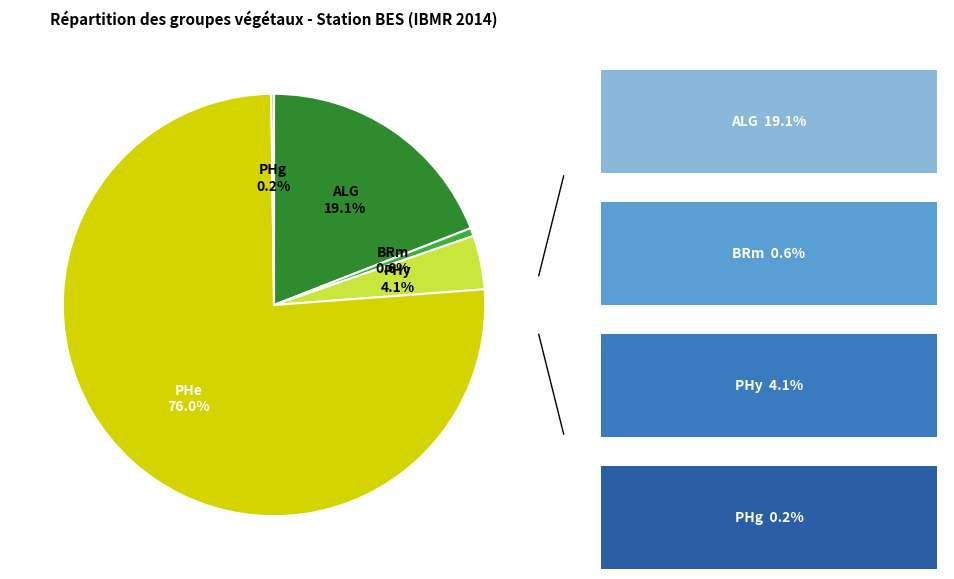

Is there a majority slice in this chart?

Yes